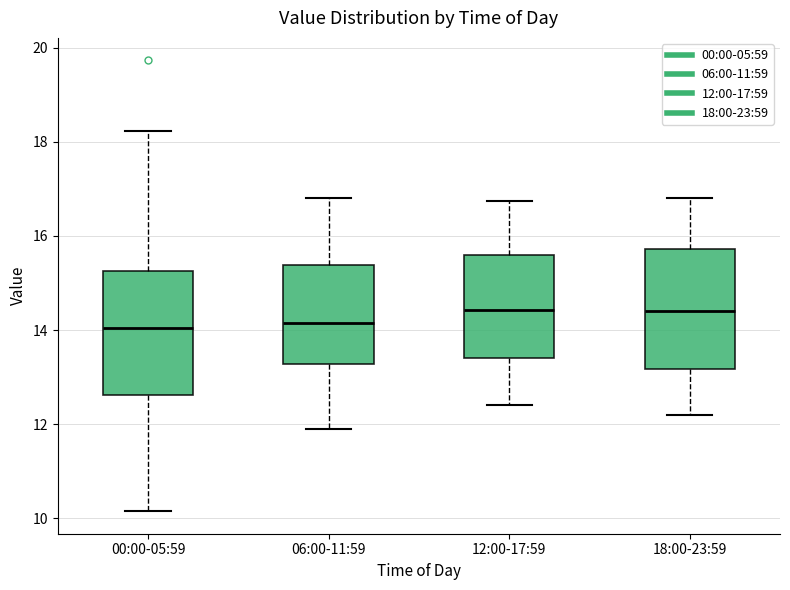

Reading left to right, read every box against the y-axis: the position of its median line, the range the box covers, and the ends of its whiskers. The values are not printed on the chart, so give them approximately, as read against the axis.

00:00-05:59: median 14.0, box 12.6 to 15.2, whiskers 10.2 to 18.2
06:00-11:59: median 14.2, box 13.2 to 15.4, whiskers 12.0 to 16.8
12:00-17:59: median 14.4, box 13.4 to 15.6, whiskers 12.4 to 16.8
18:00-23:59: median 14.4, box 13.2 to 15.8, whiskers 12.2 to 16.8